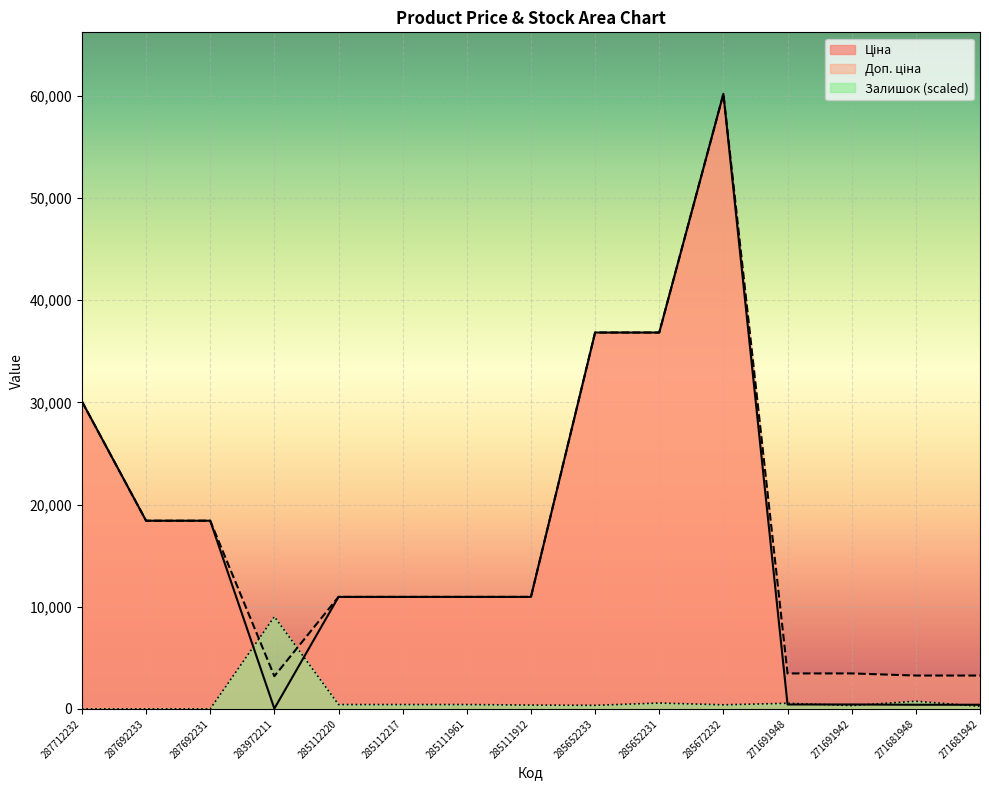

At which label does Ціна reach its peak?

285672232